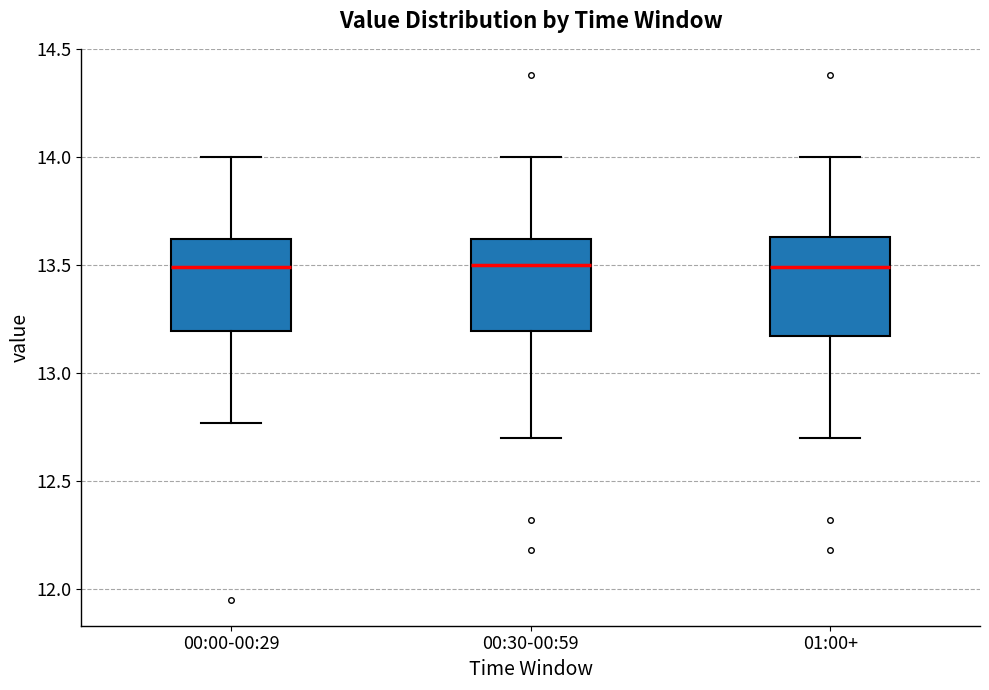

Where does the lower whisker of the box for 01:00+ end on the y-axis? The values are not printed on the chart, so give them approximately, as read against the axis.

12.70